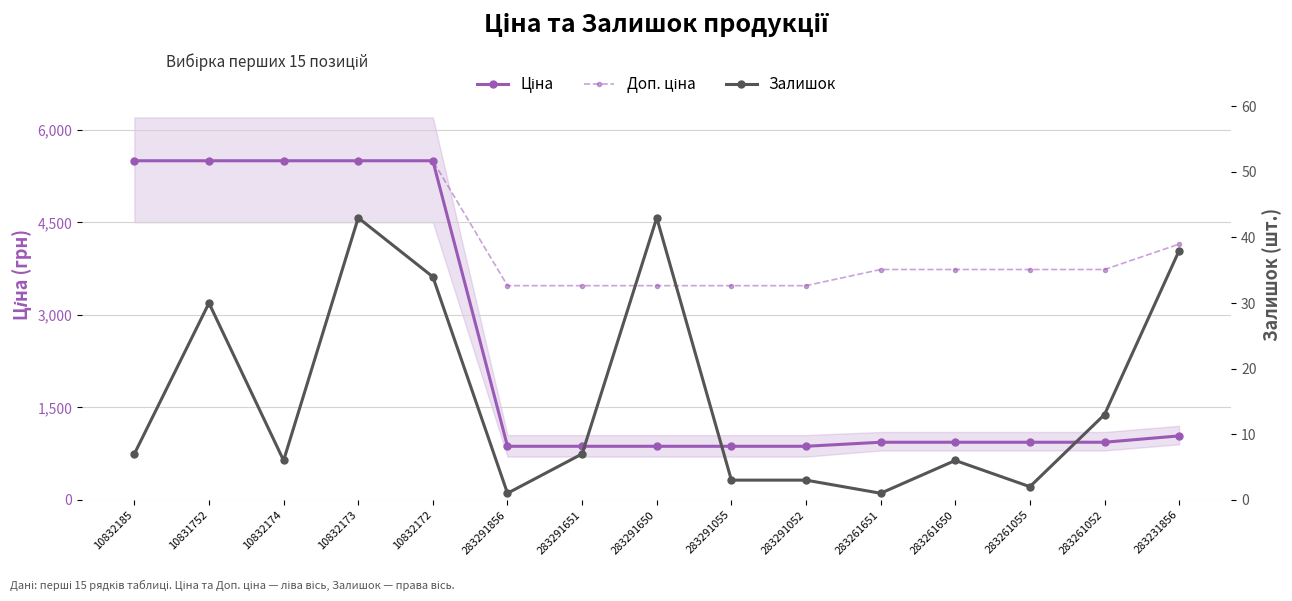

List the series in order of their peak value, highest first.

Ціна, Доп. ціна, Залишок